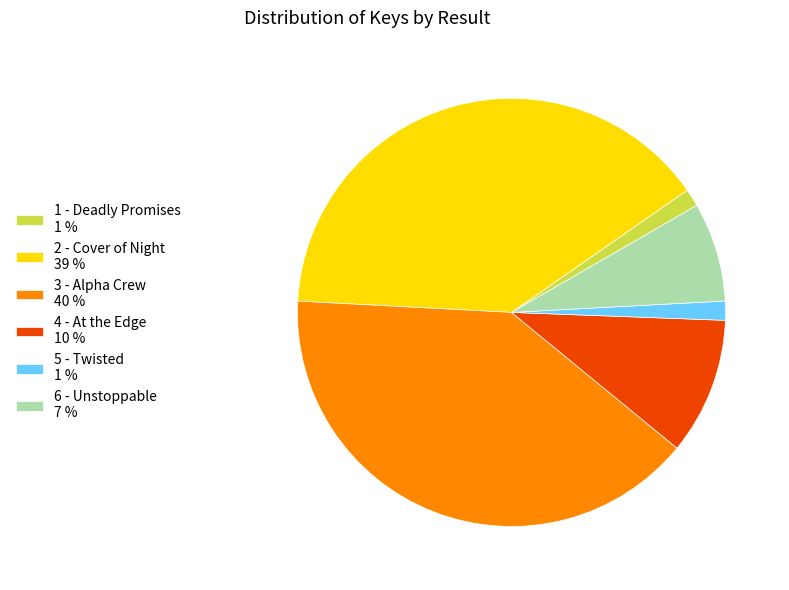

Between 1 - Deadly Promises 1 % and 2 - Cover of Night 39 %, which is larger?

2 - Cover of Night 39 %